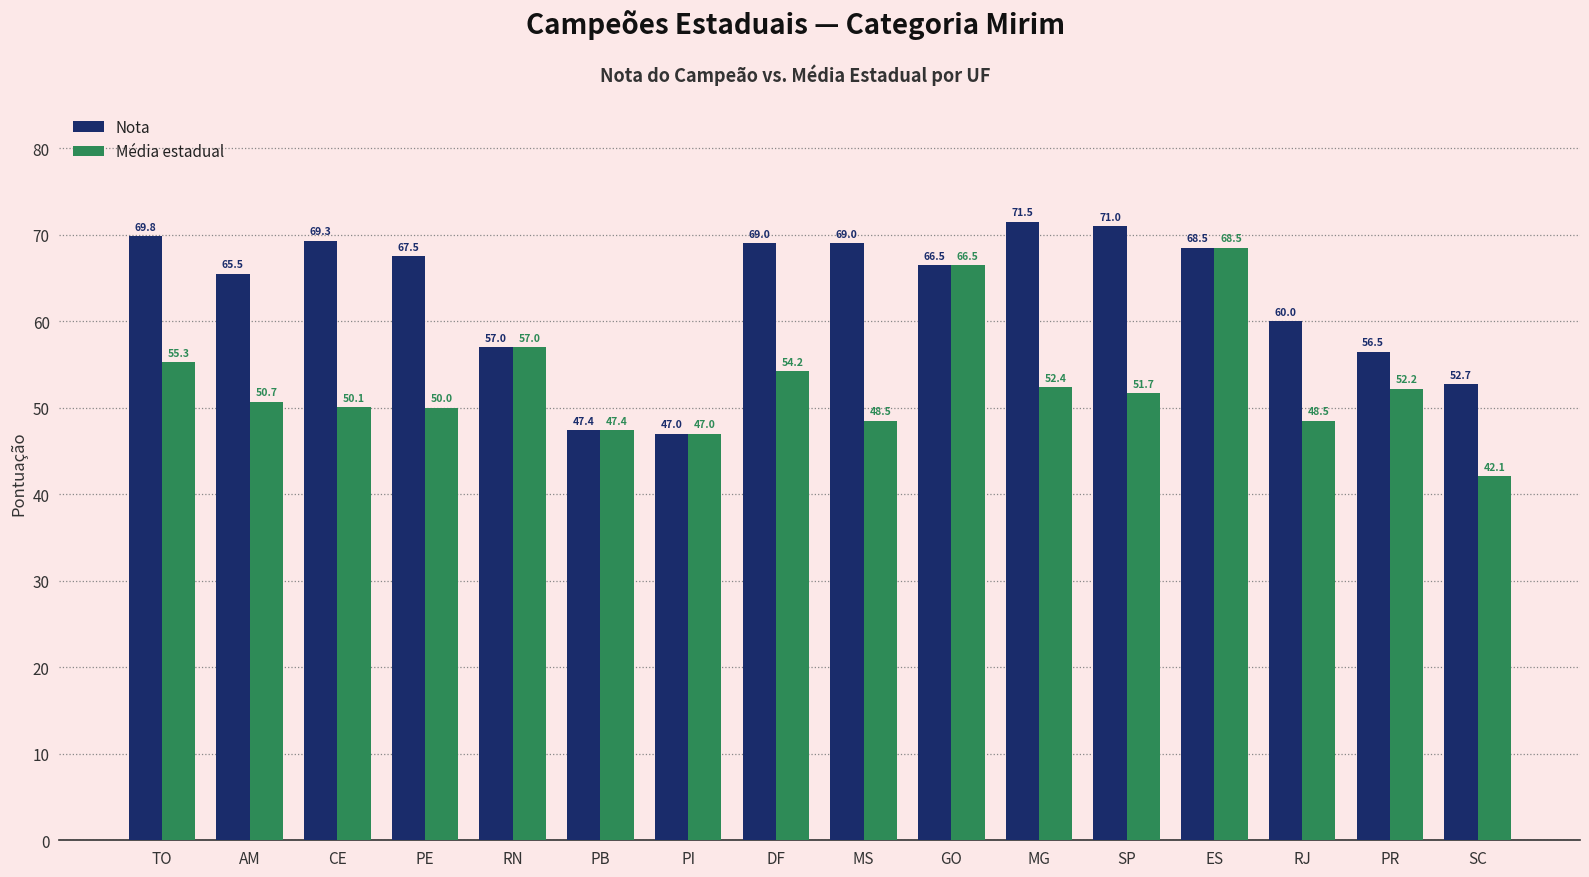

How many values in the Média estadual series exceed 51?

8